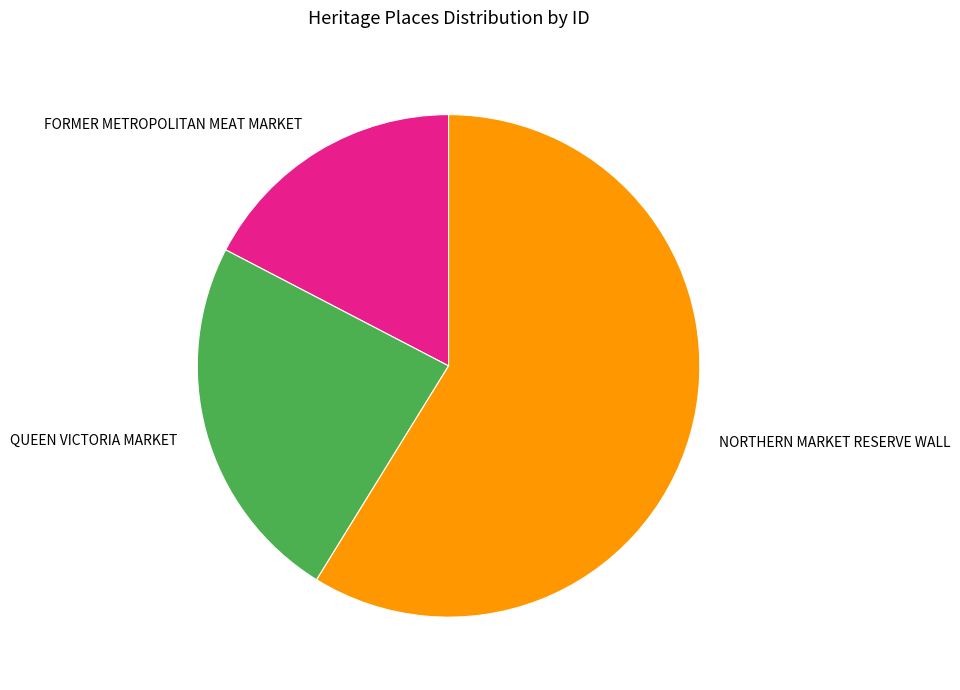

What is the smallest slice in the pie chart?

FORMER METROPOLITAN MEAT MARKET